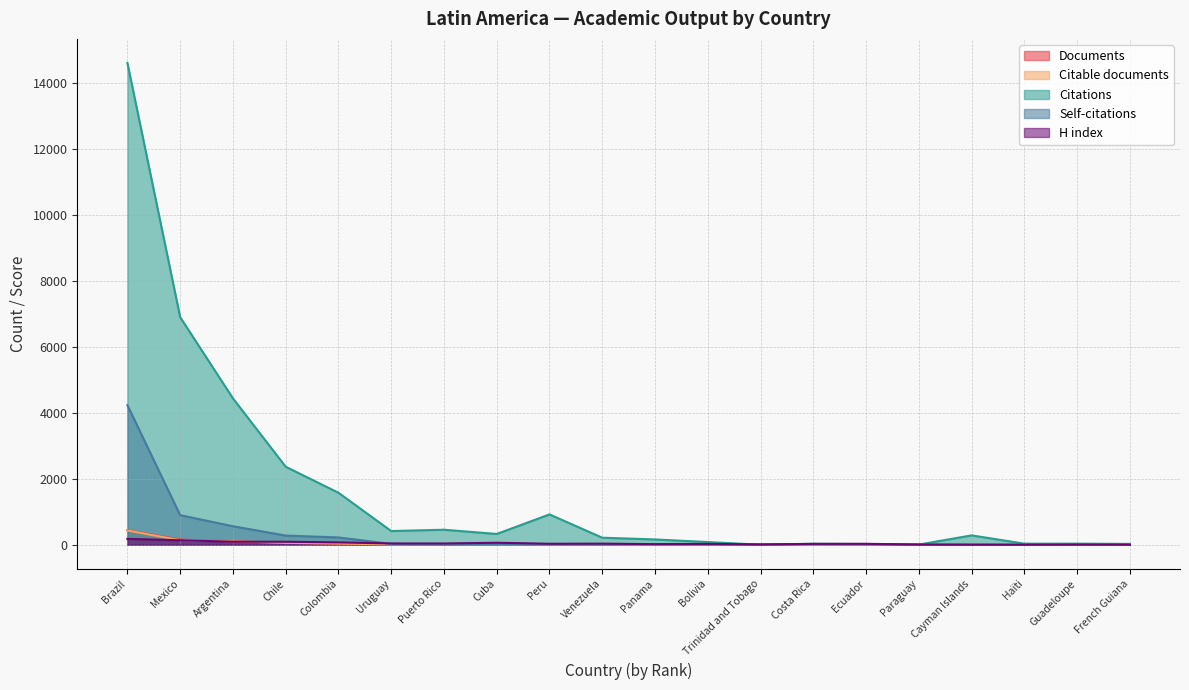

What is the sum of all Citable documents values?

828